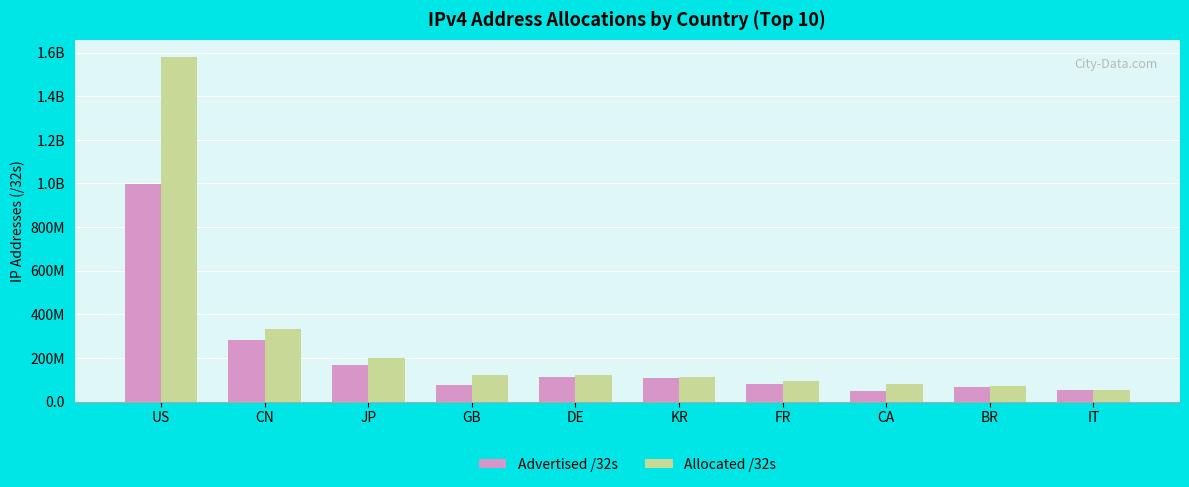

What position from the left is GB?

4